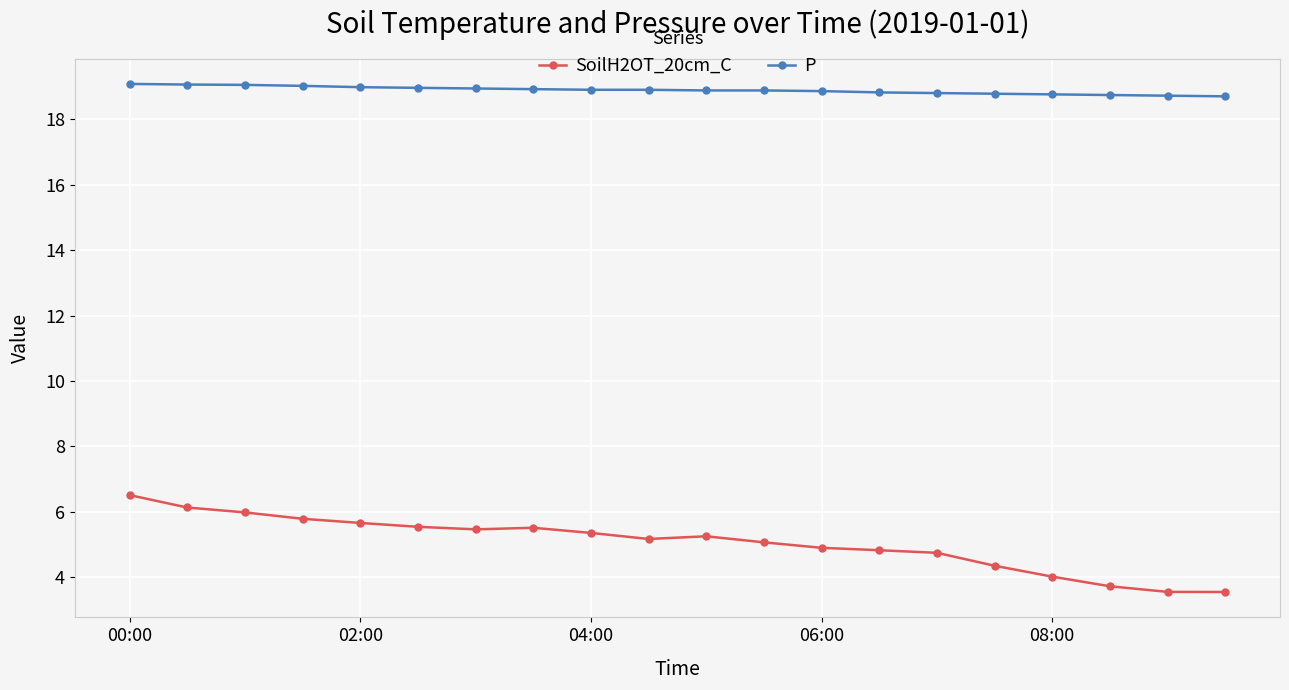

What is the minimum value for P?

18.7